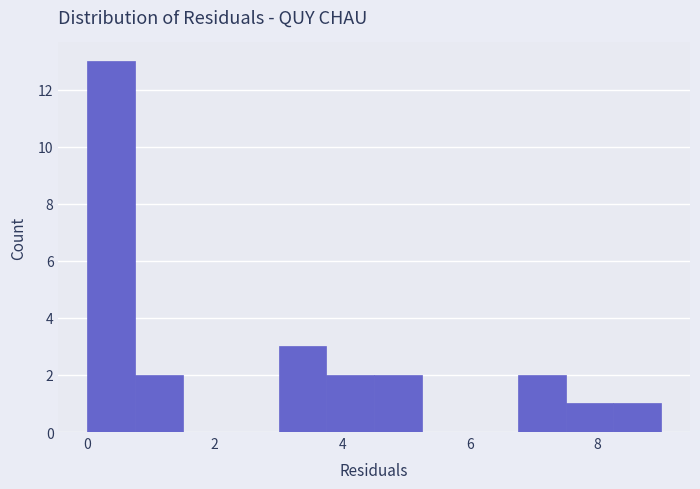

Around what value on the x-axis is the tallest bar? Give the approximate position of its centre, as read against the axis.

0.4